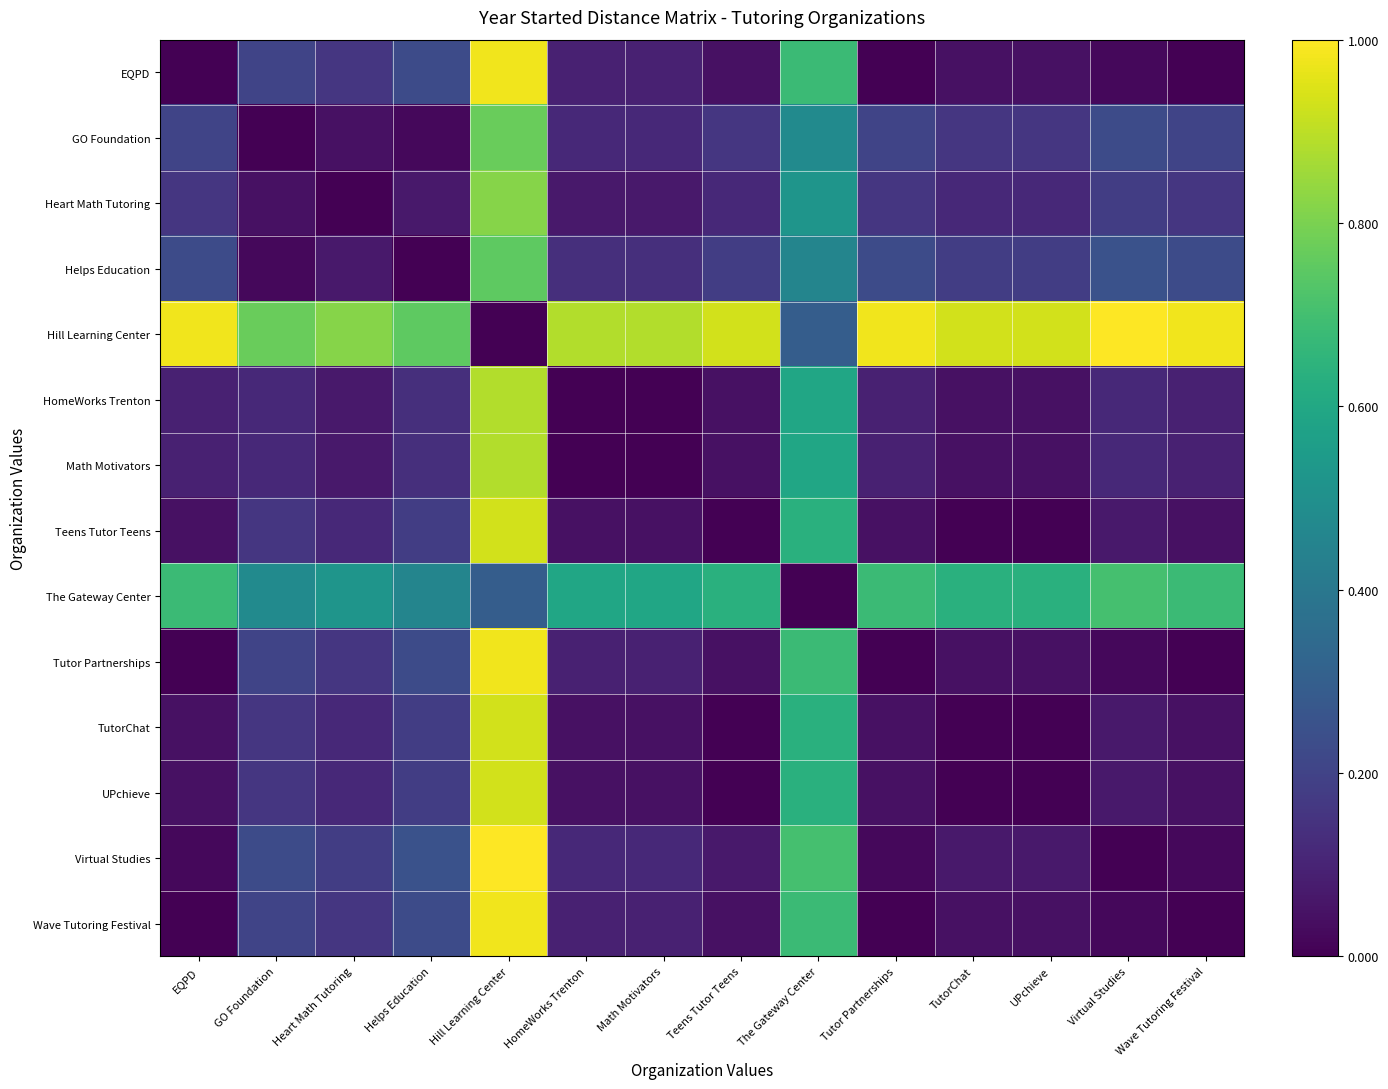

Which series has the widest spread of values?

Hill Learning Center